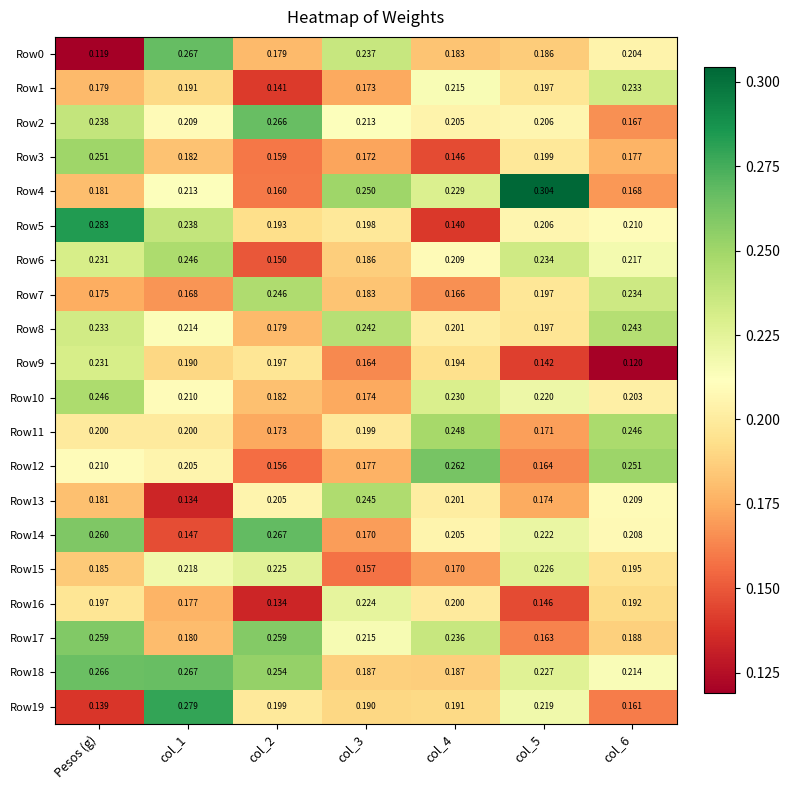

What is the total value across all series at Pesos (g)?

4.3